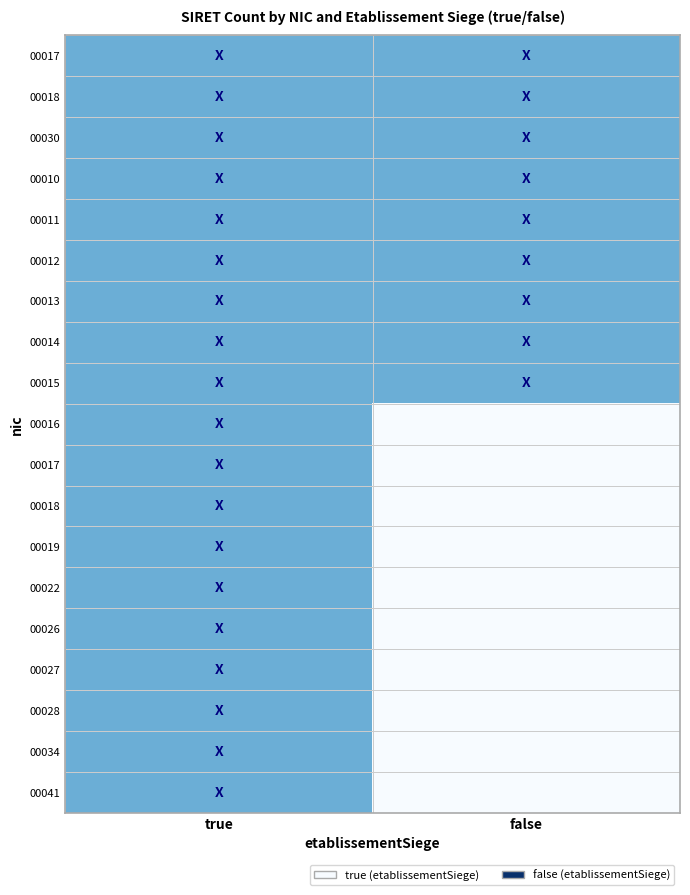

Between false and true, which is larger?

false